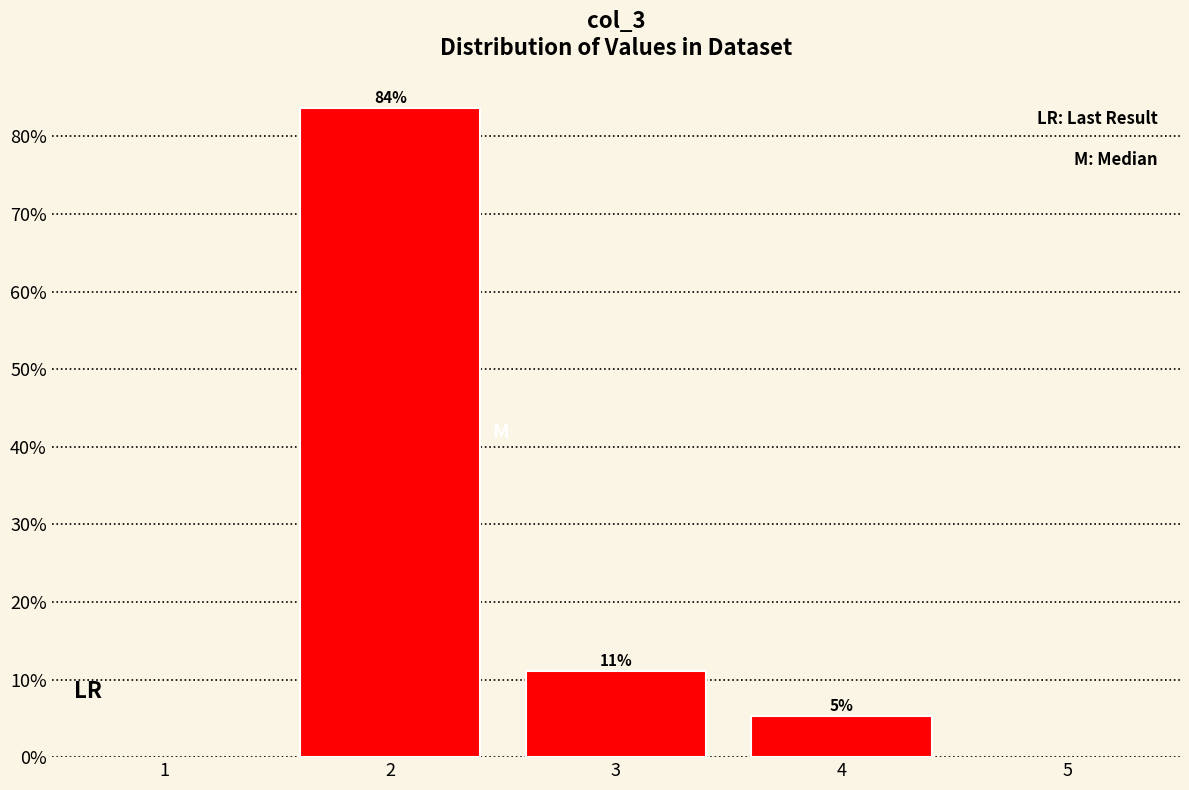

Where is the data nearest to the value 44?

3